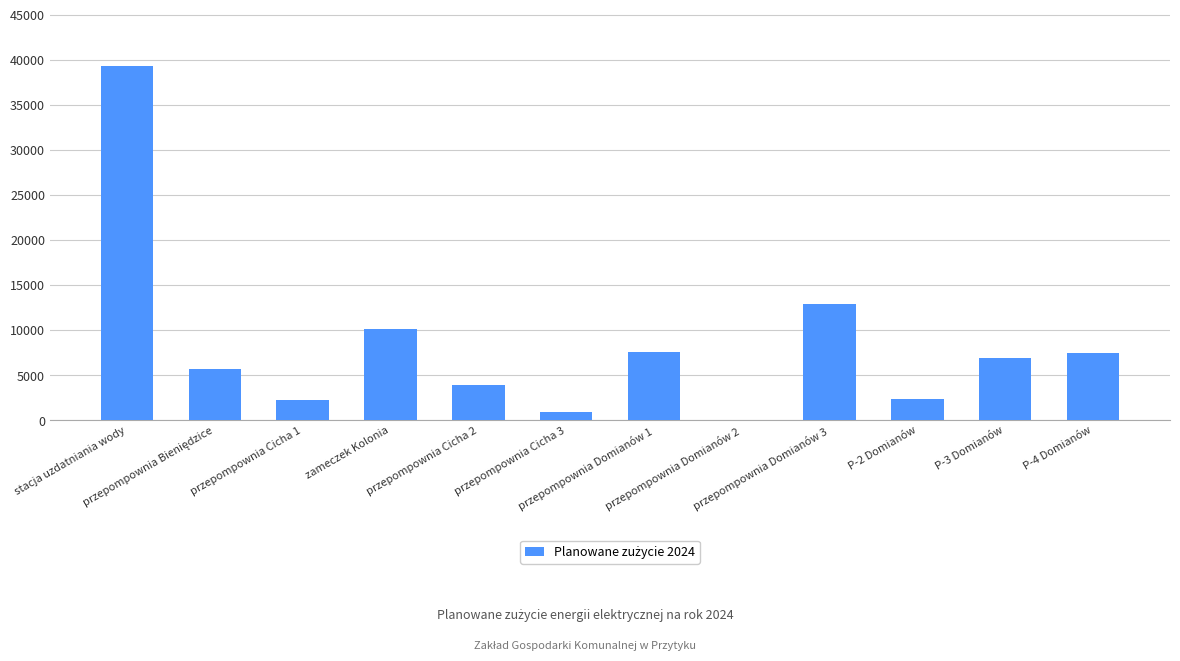

What is the sum of all values?

99425